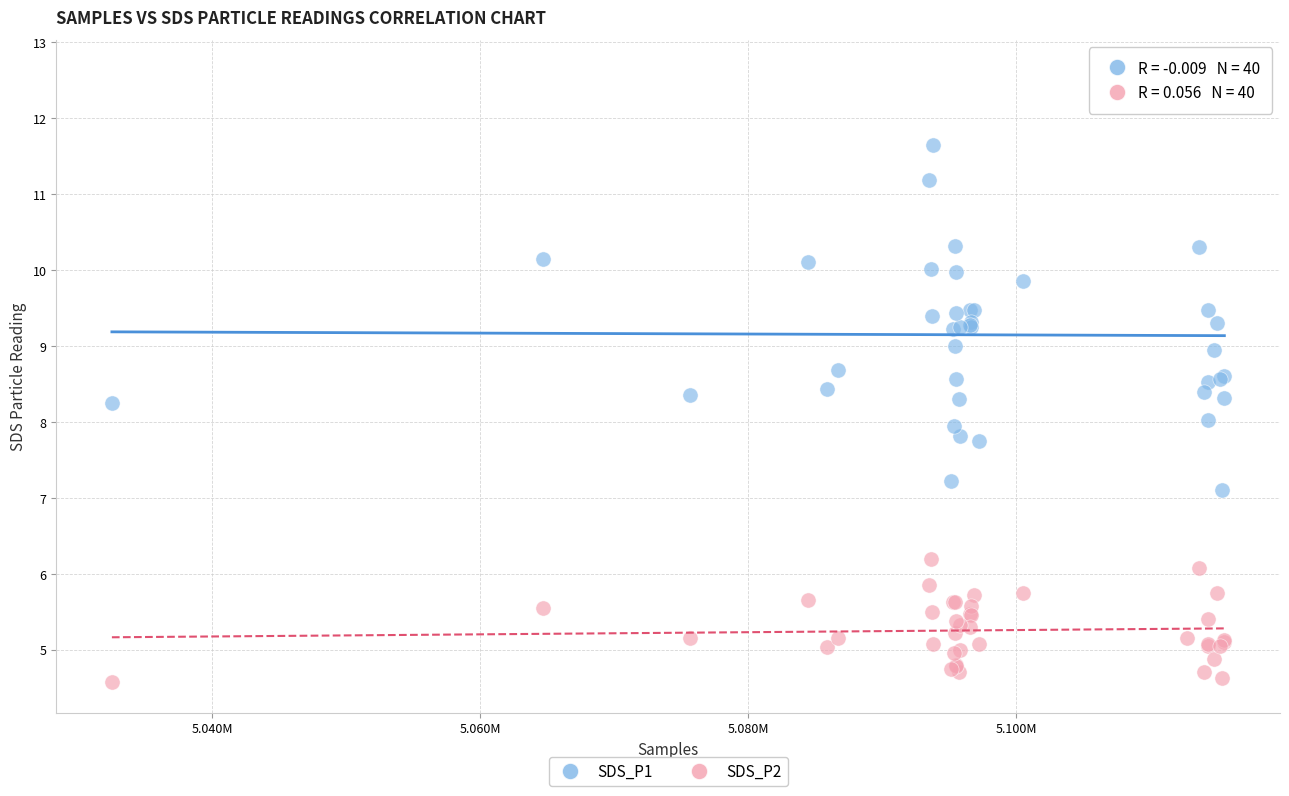

Which series contains the highest Y value?

SDS_P1